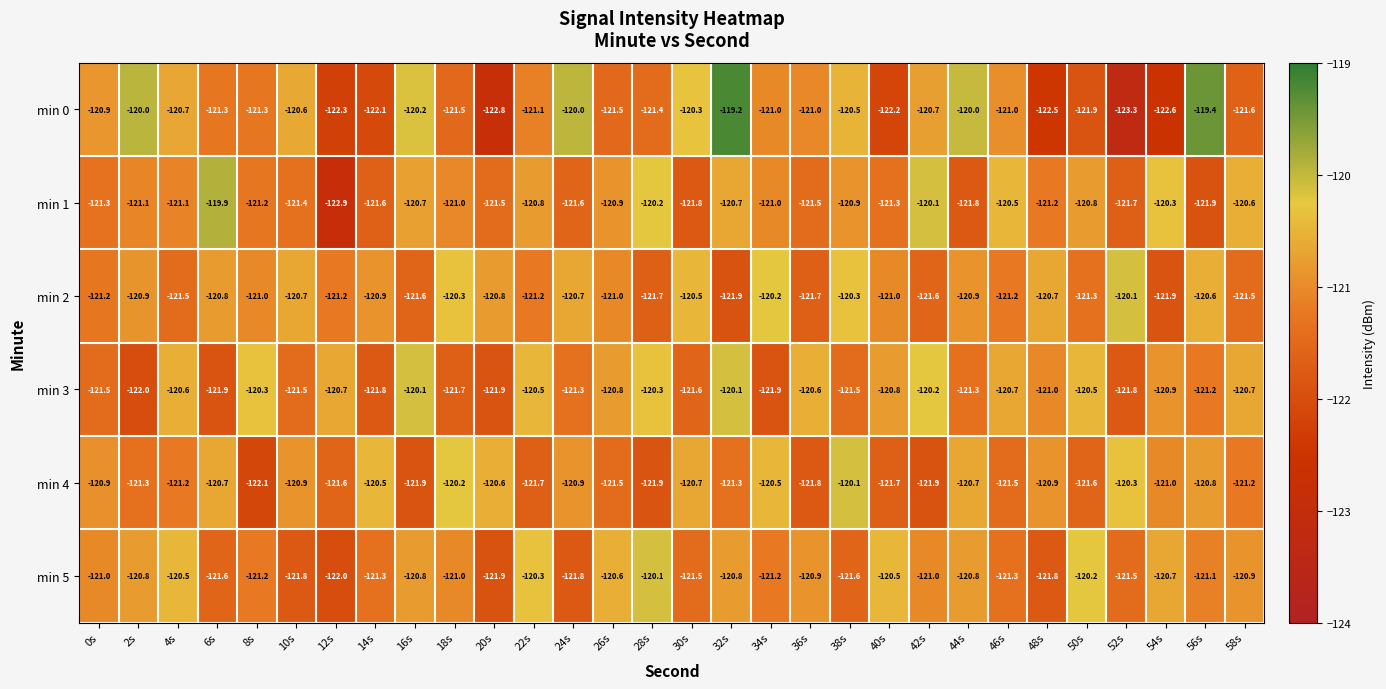

What is the sum of the min 1 values at 42s and 12s?

-243.0